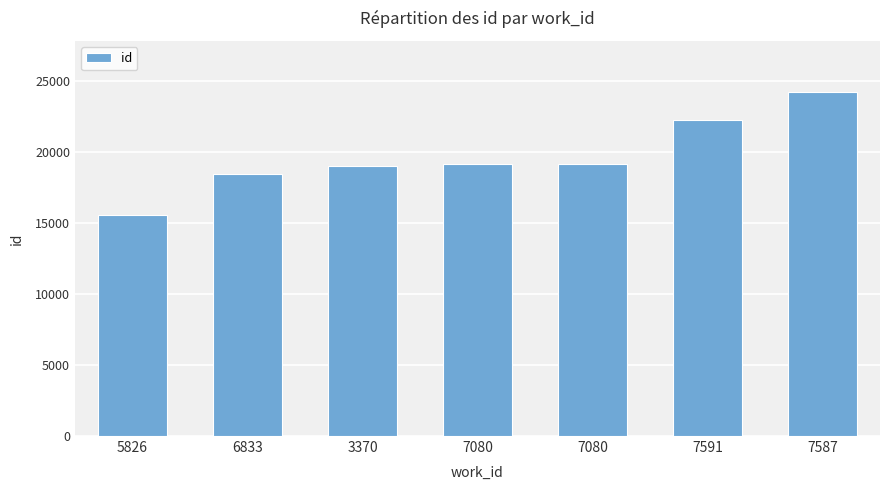

List the labels in order of value, largest first.

7587, 7591, 7080, 7080, 3370, 6833, 5826